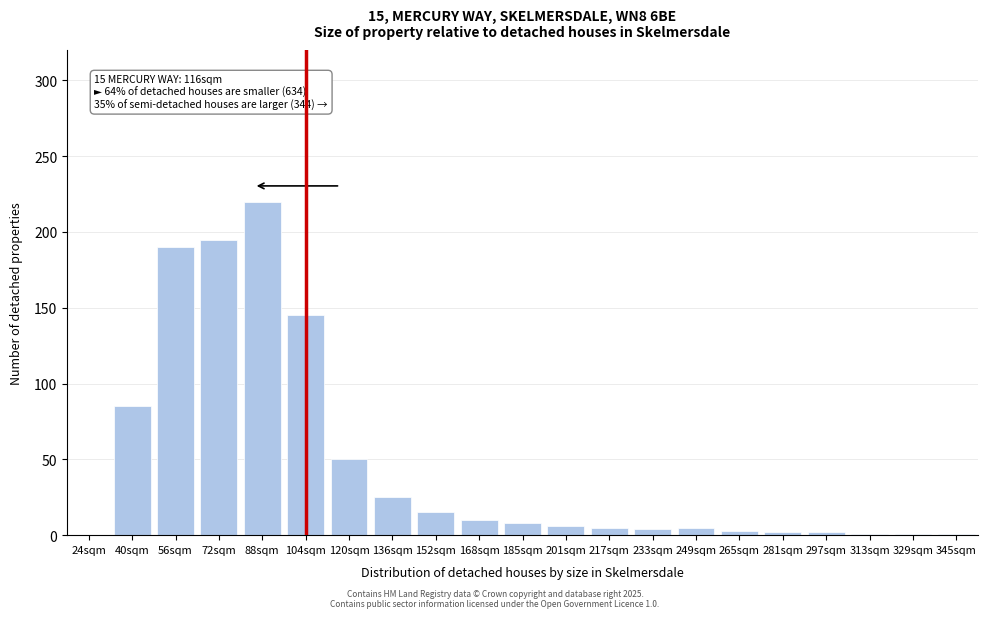

What is the sum of all values?

973